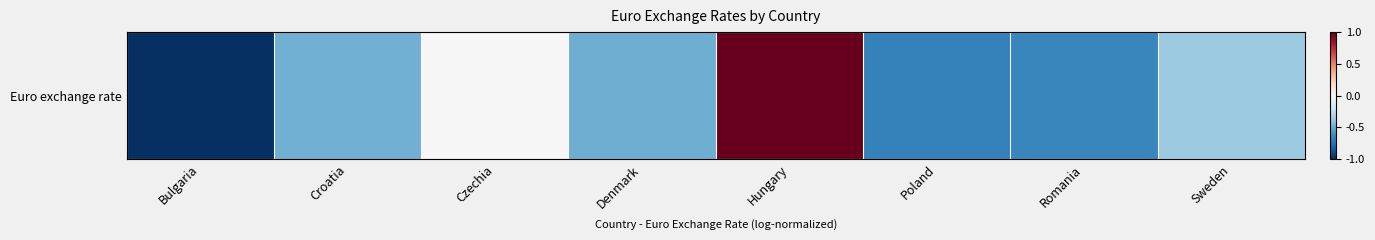

Reading right to left, transcribe all the data shown in this chart.

-0.4	-0.6	-0.7	1.0	-0.5	-0.0	-0.5	-1.0